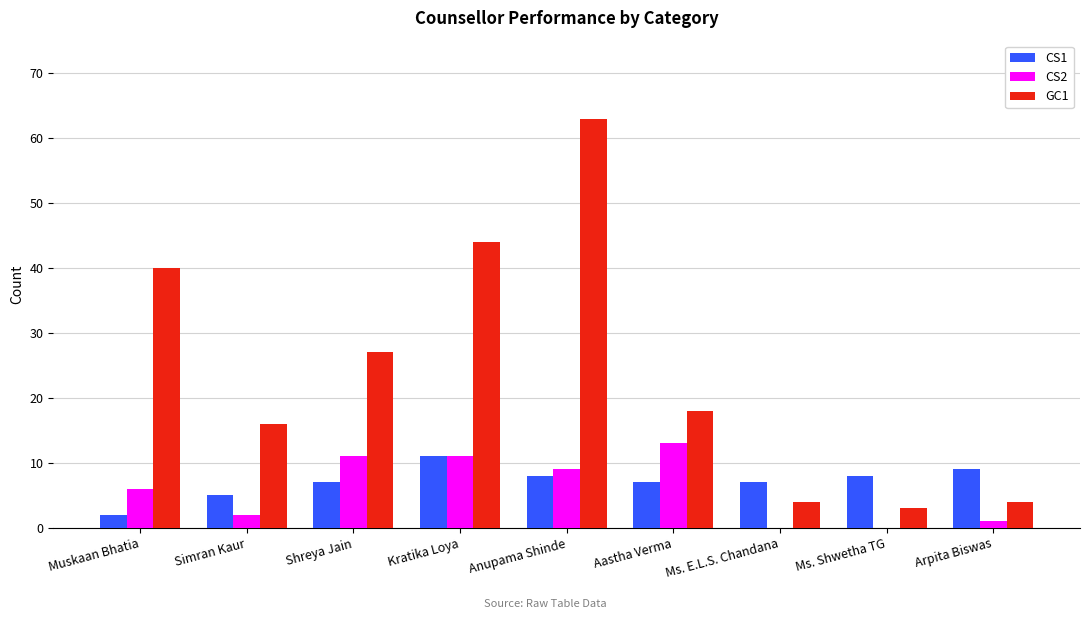

Which series changed the most between Muskaan Bhatia and Anupama Shinde?

GC1